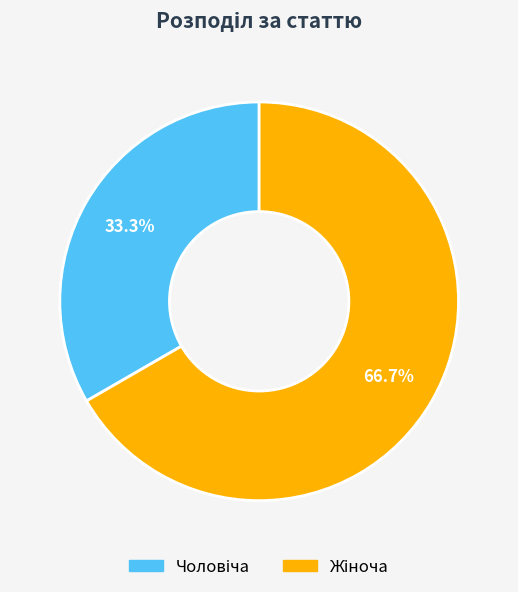

Which category has the smallest portion of the pie?

Чоловіча